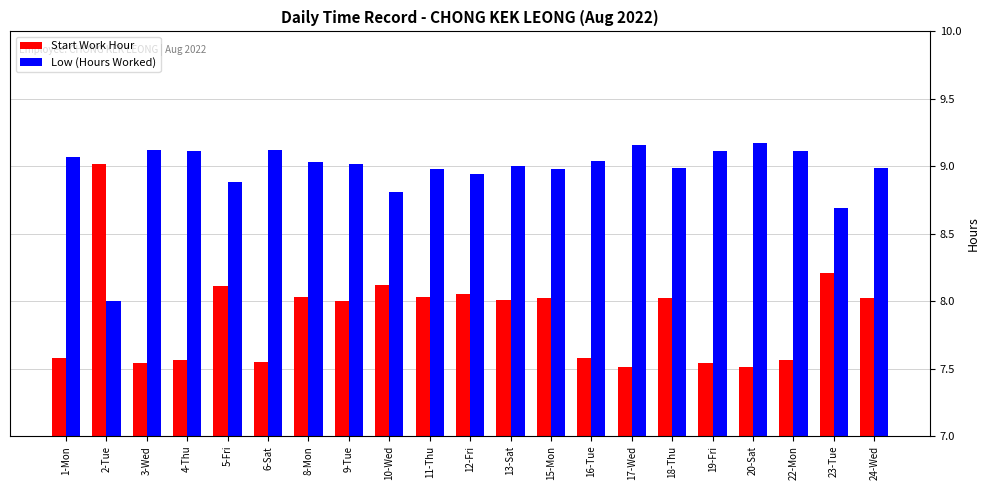

Is the value of Start Work Hour at 10-Wed greater than the value of Low (Hours Worked) at 8-Mon?

No